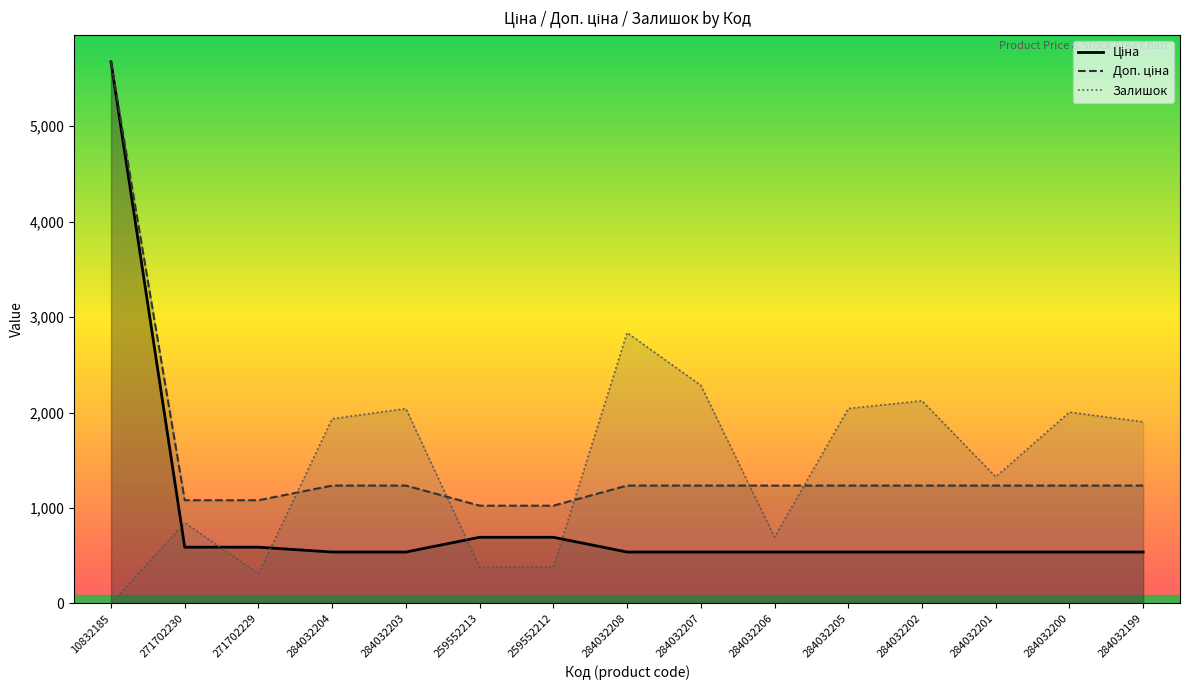

Between 284032199 and 271702229, which is larger?

271702229